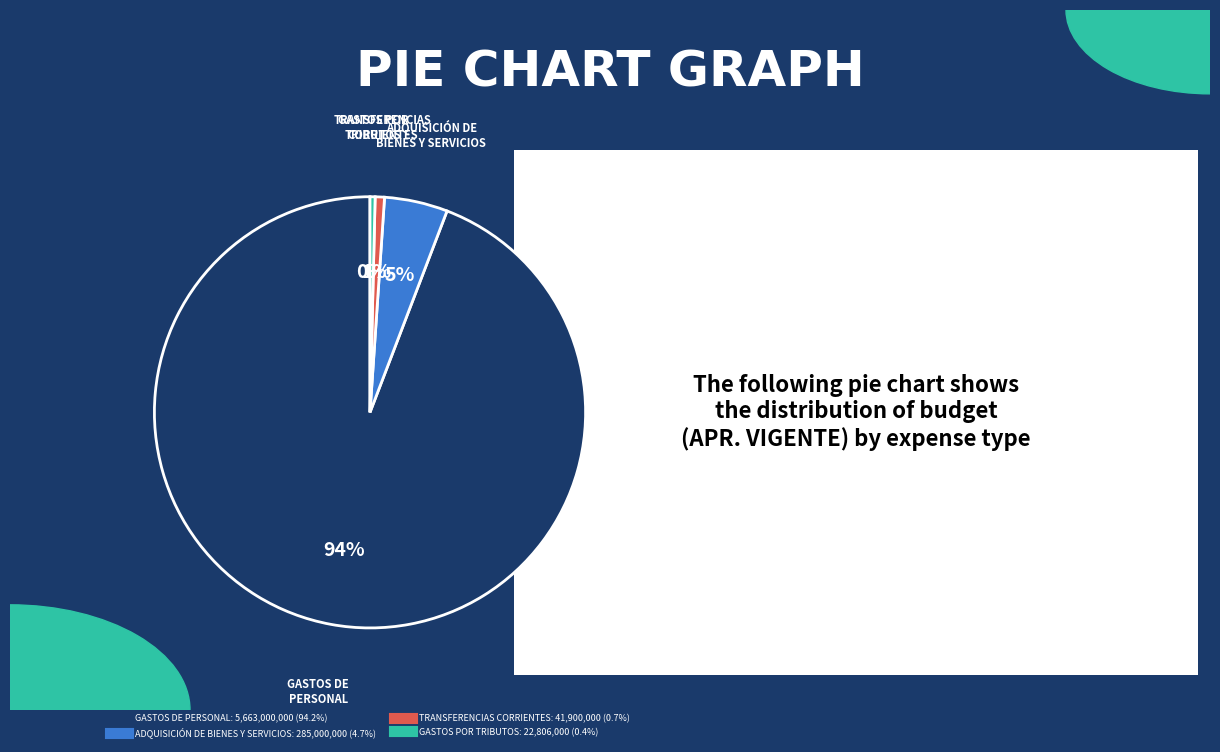

True or false: GASTOS DE PERSONAL accounts for 94% of the total.

True